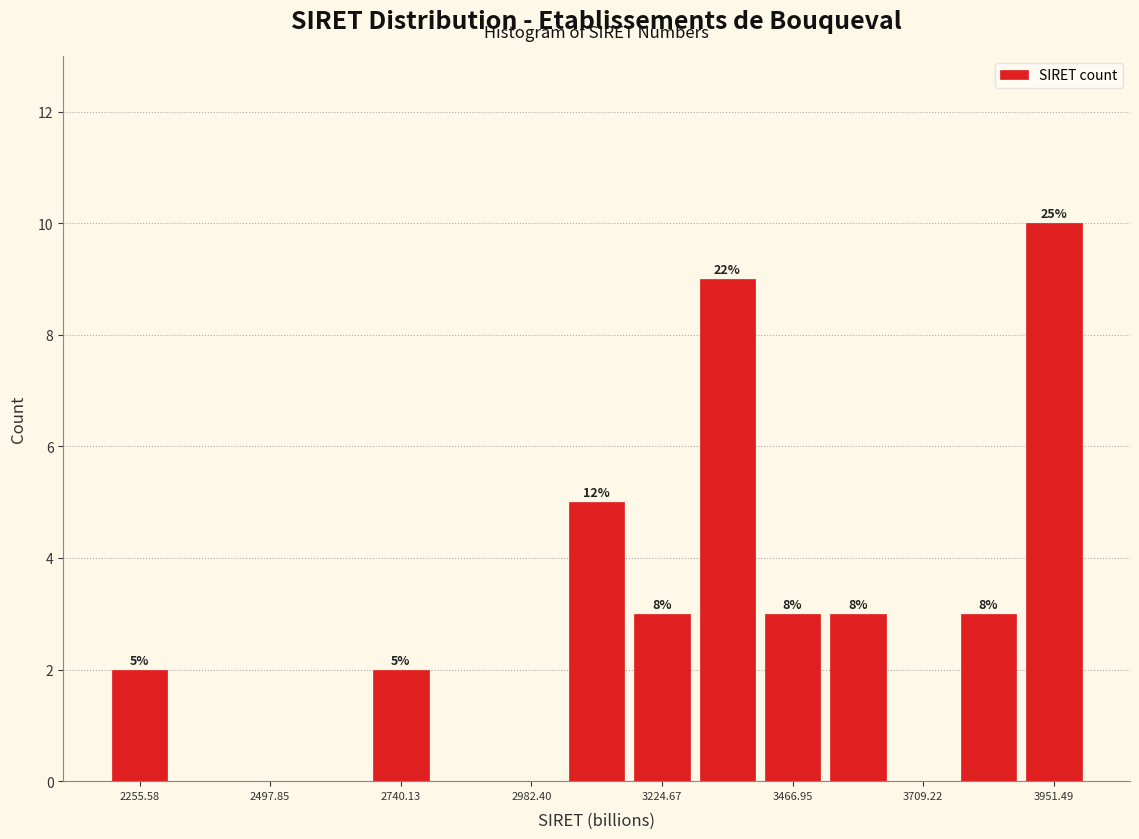

Around what value on the x-axis is the tallest bar? Give the approximate position of its centre, as read against the axis.

3950